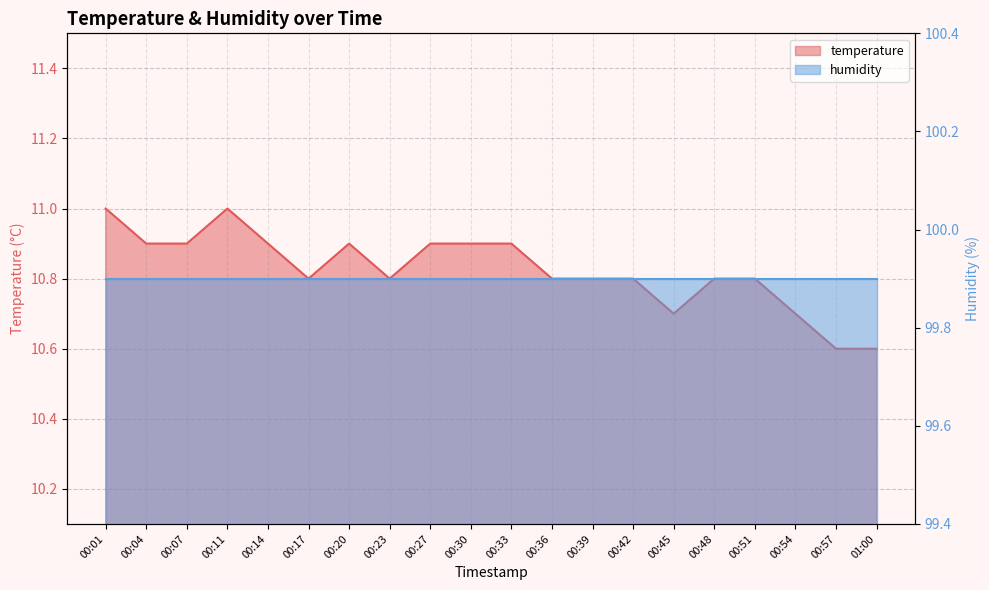

What is the average value?

10.8